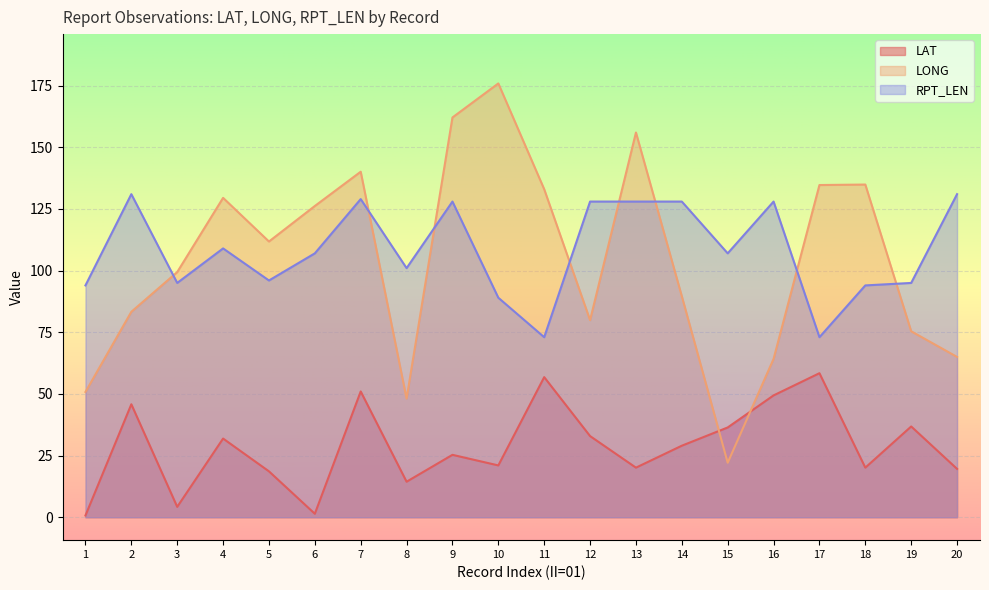

True or false: LONG has a value of 129.5 at 4.

True